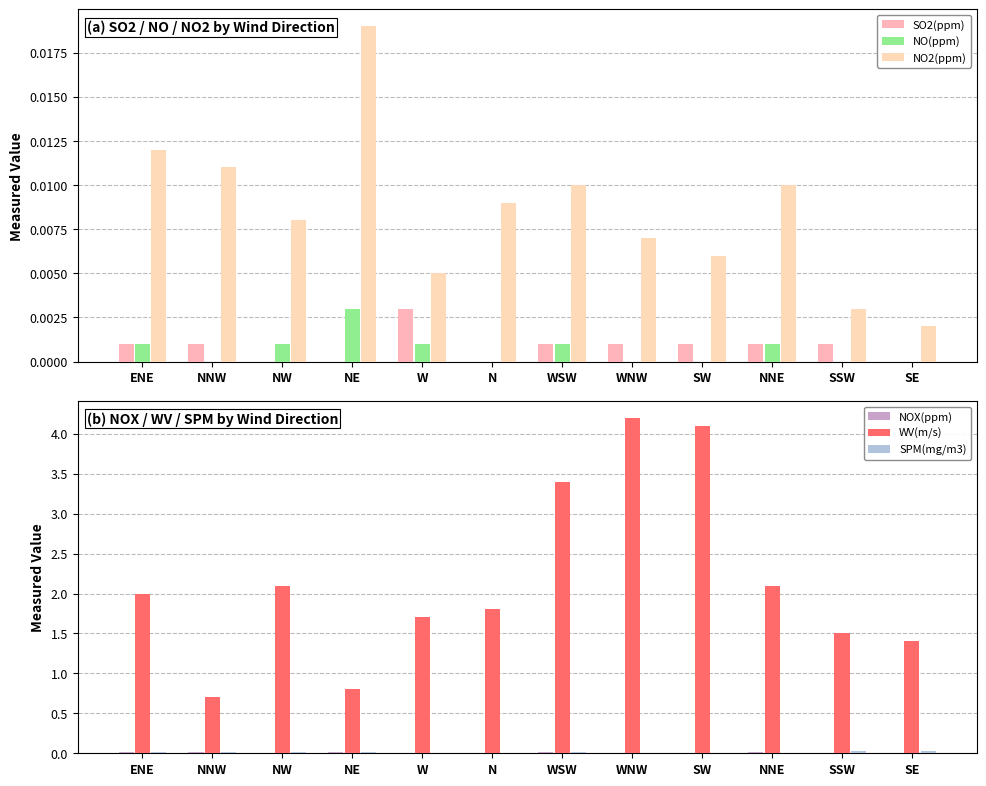

What are all the series names shown in the legend?

SO2(ppm), NO(ppm), NO2(ppm), NOX(ppm), WV(m/s), SPM(mg/m3)